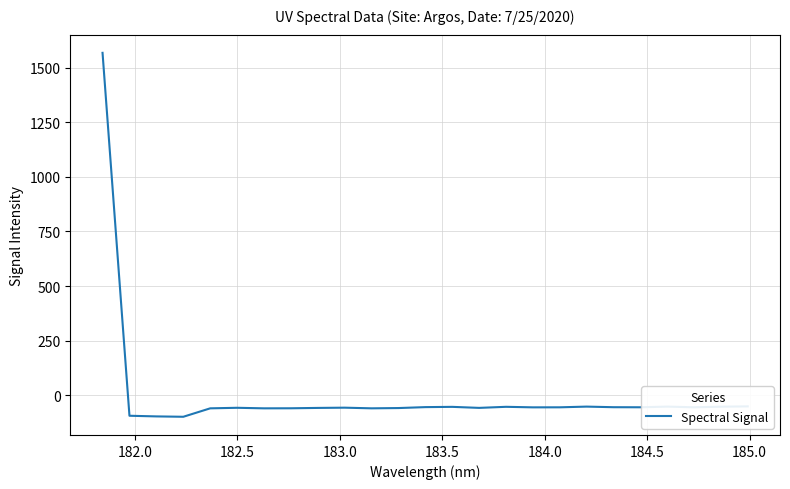

What is the difference between the maximum and minimum values?

1667.2